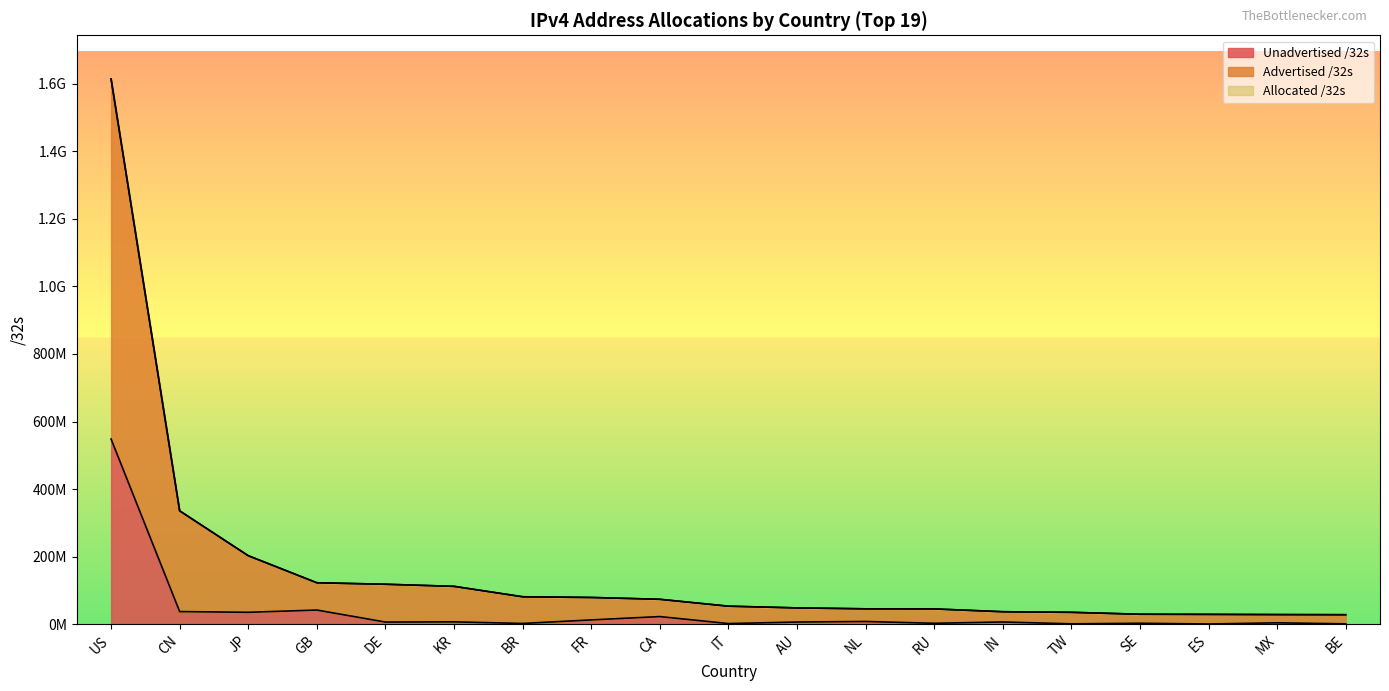

What are all the series names shown in the legend?

Allocated /32s, Advertised /32s, Unadvertised /32s